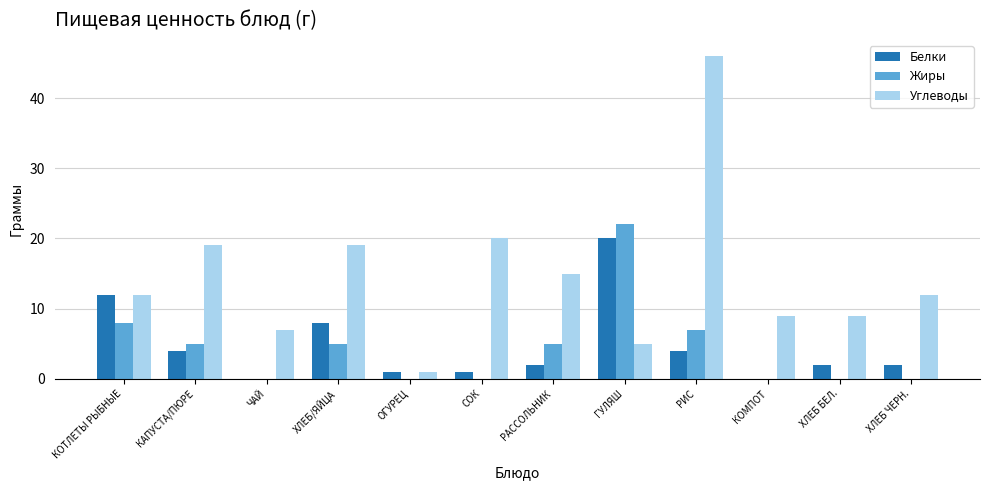

Between КОТЛЕТЫ РЫБНЫЕ and РАССОЛЬНИК, which series saw the biggest shift?

Белки